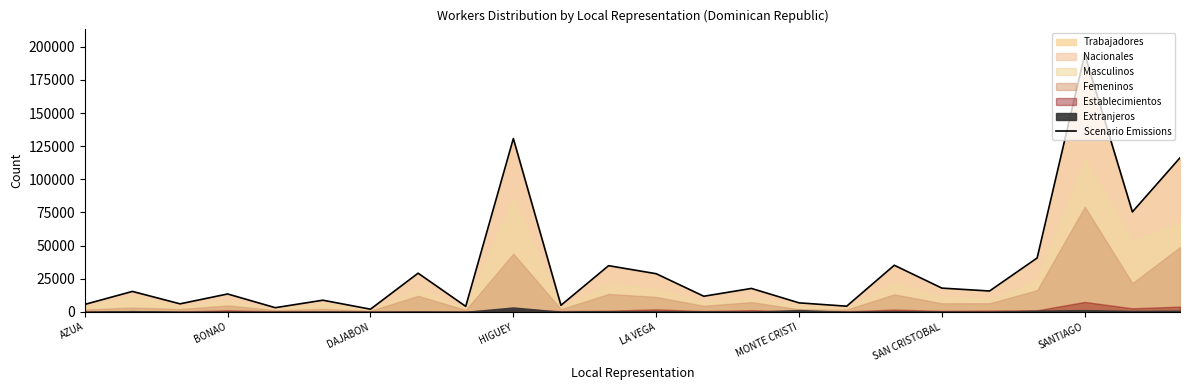

The chart shows a value of 11817 at 13. True or false?

True